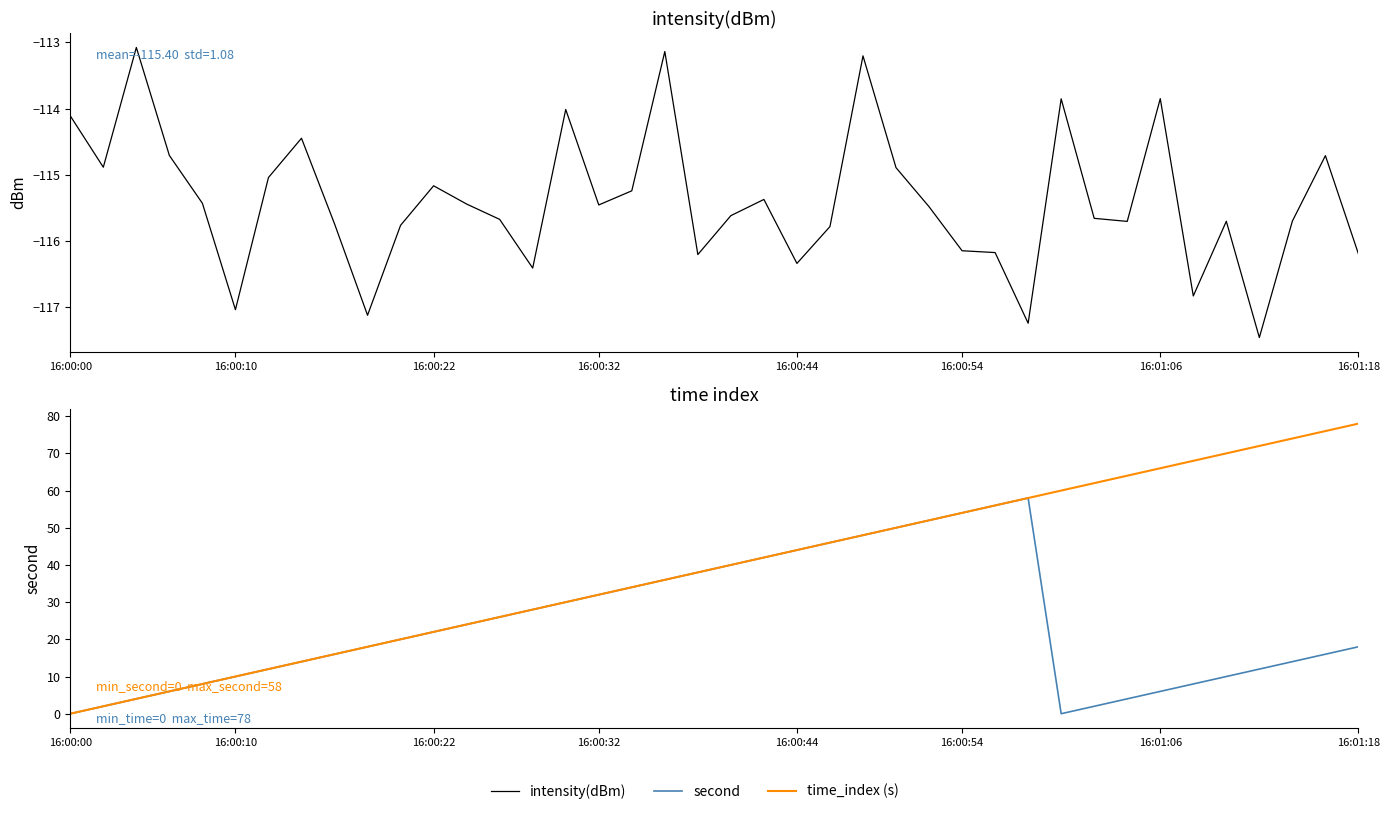

At which category is the sum across all series the highest?

29